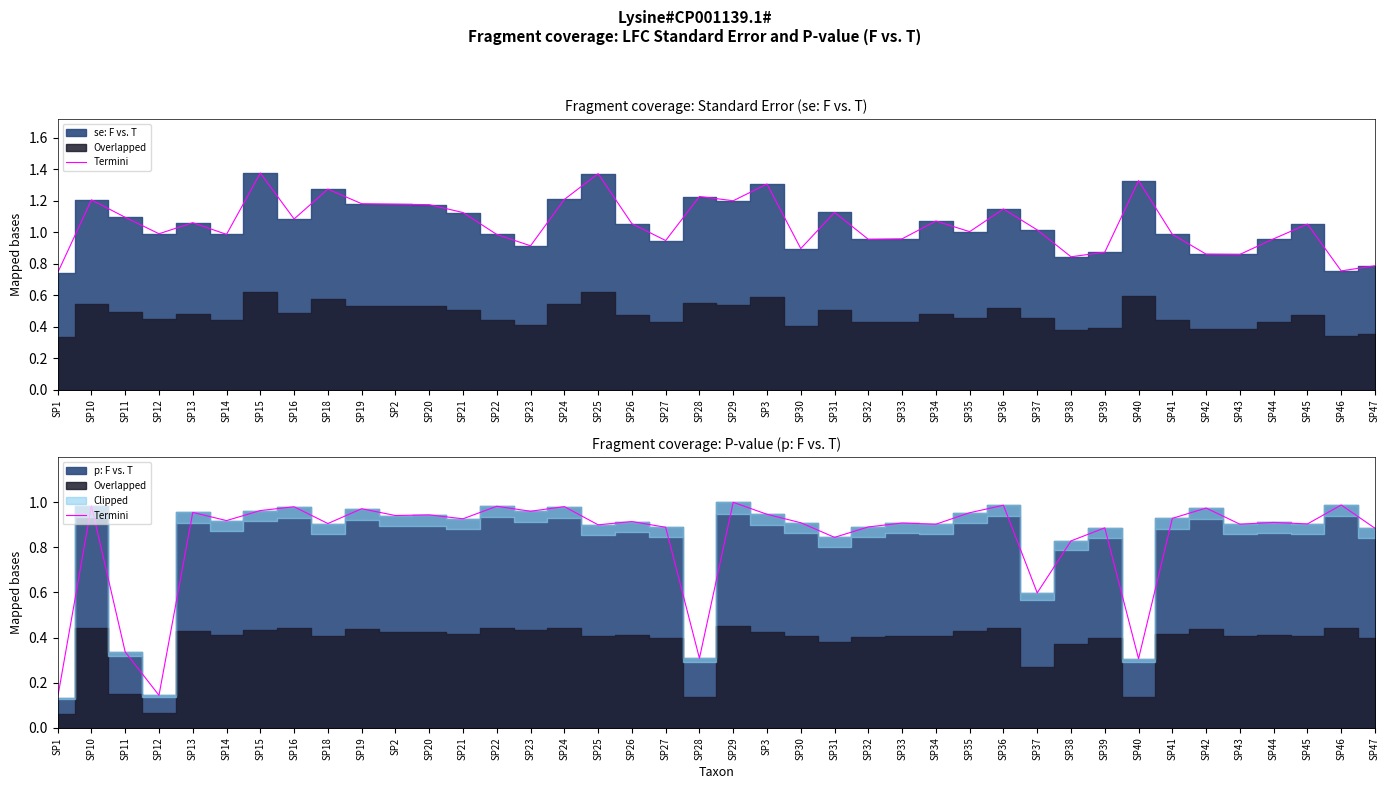

Reading right to left, list all the values displayed in this chart.

0.9	1.0	0.9	0.9	0.9	1.0	0.9	0.3	0.9	0.8	0.6	1.0	1.0	0.9	0.9	0.9	0.8	0.9	0.9	1.0	0.3	0.9	0.9	0.9	1.0	1.0	1.0	0.9	0.9	0.9	1.0	0.9	1.0	1.0	0.9	1.0	0.1	0.3	1.0	0.1